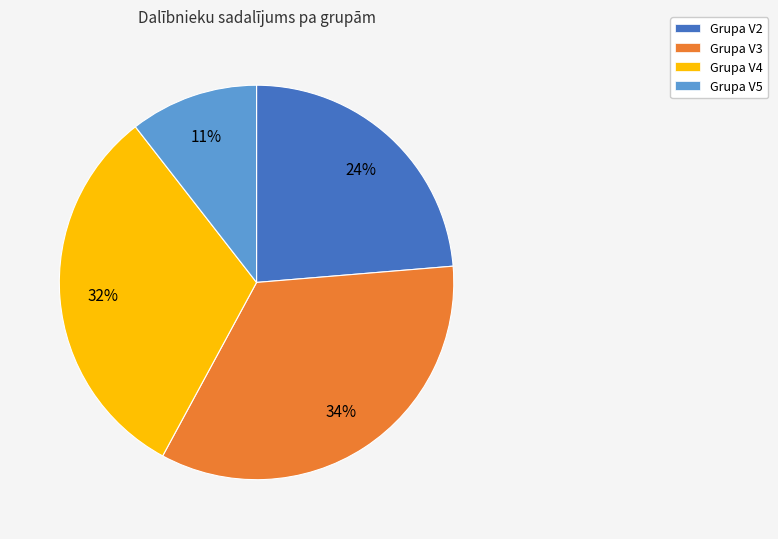

Count the number of slices in the pie.

4